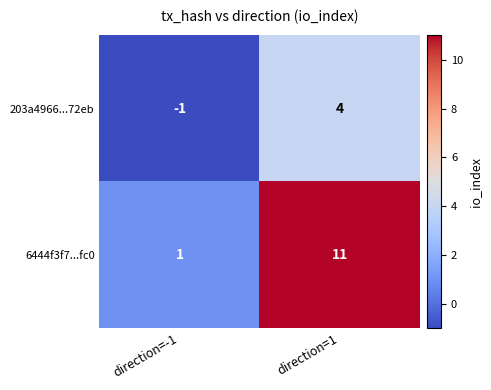

Rank the series by their maximum value, from highest to lowest.

6444f3f7...fc0, 203a4966...72eb